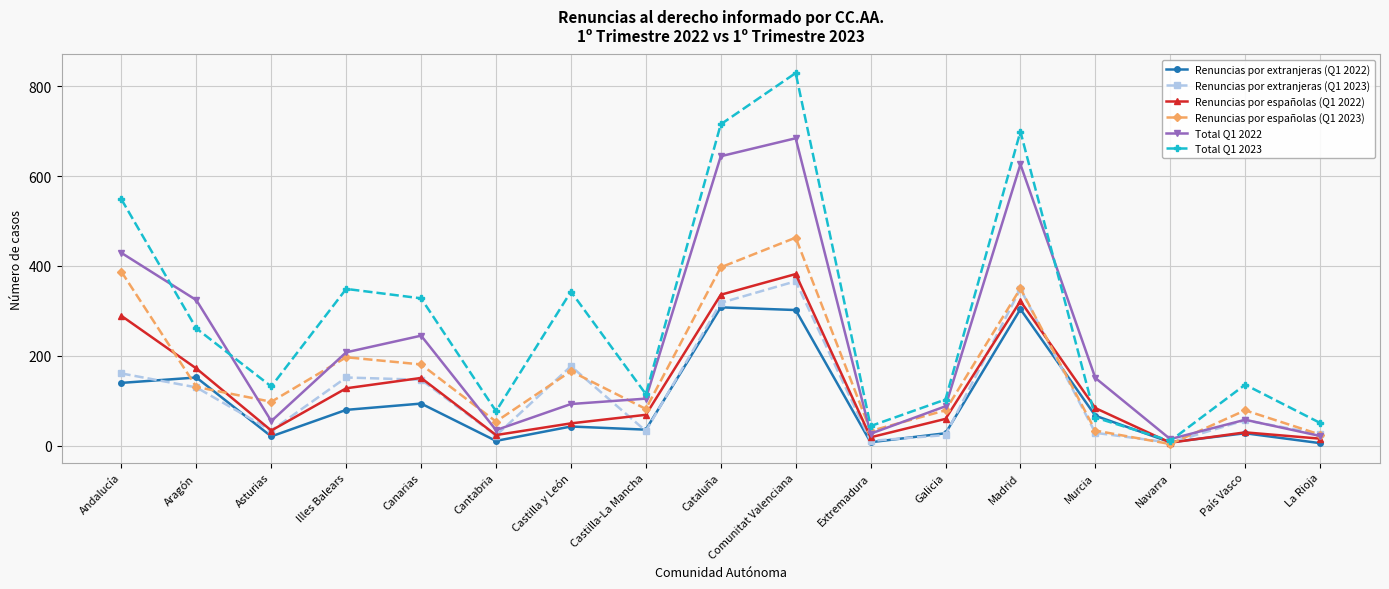

Between which two adjacent categories do Renuncias por extranjeras (Q1 2022) and Total Q1 2023 first intersect?

Madrid and Murcia